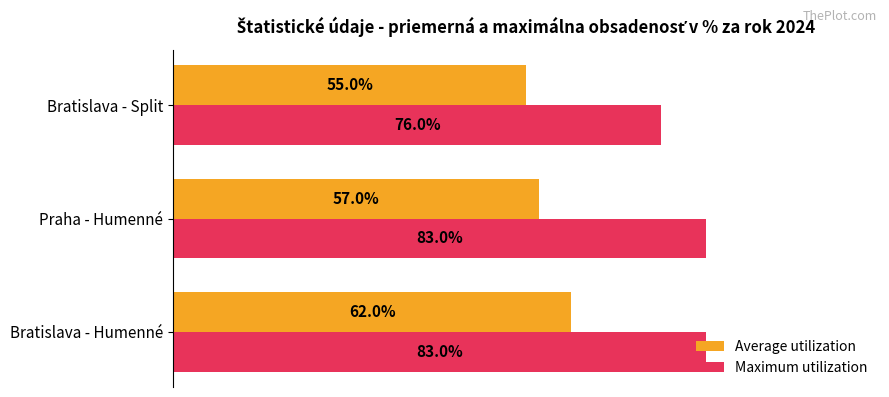

At which category does the chart reach its minimum across all series?

Bratislava - Split